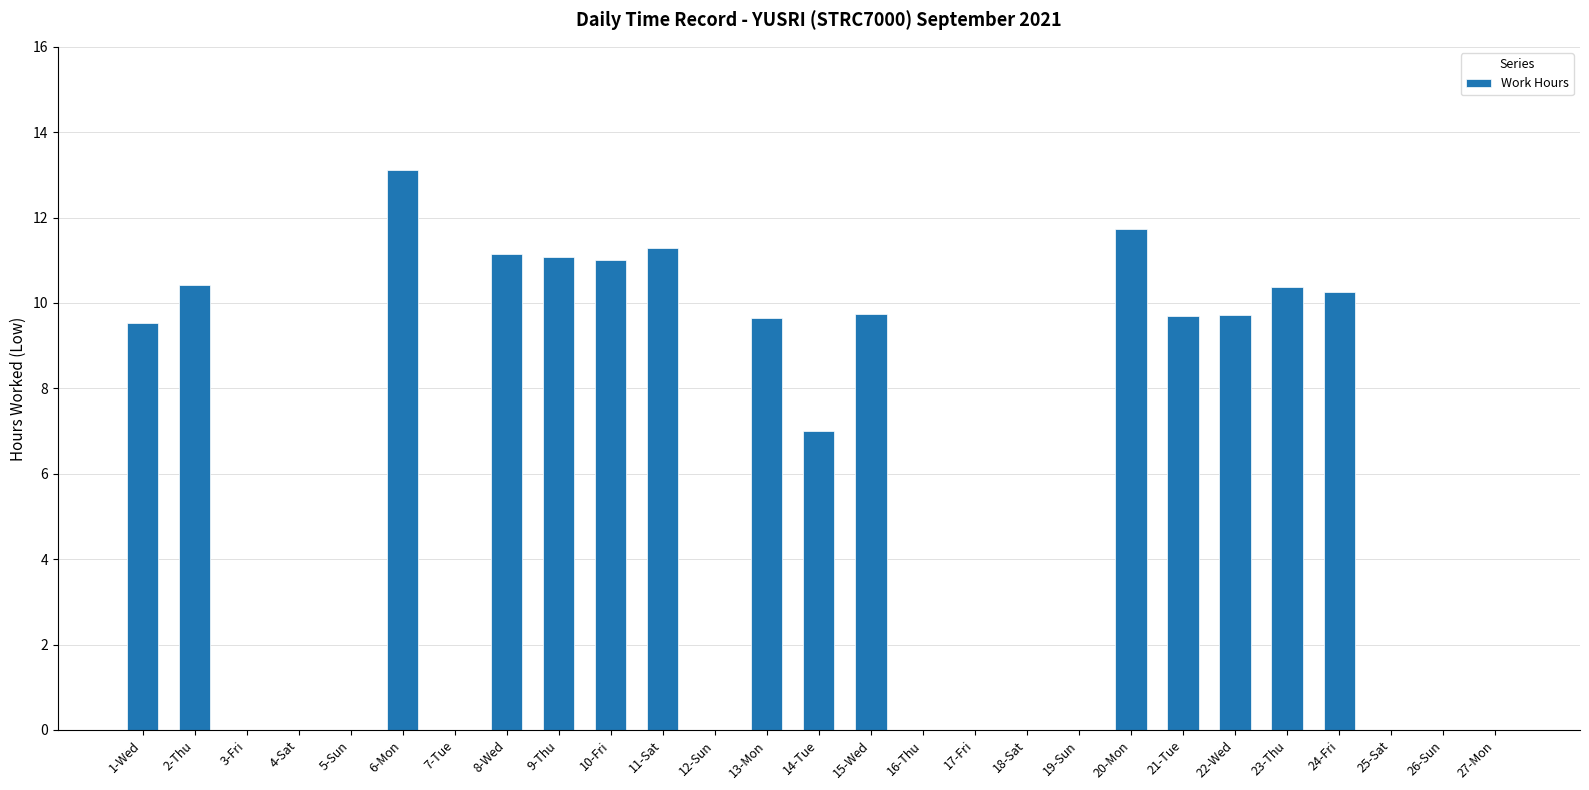

Count the number of data series in this chart.

1